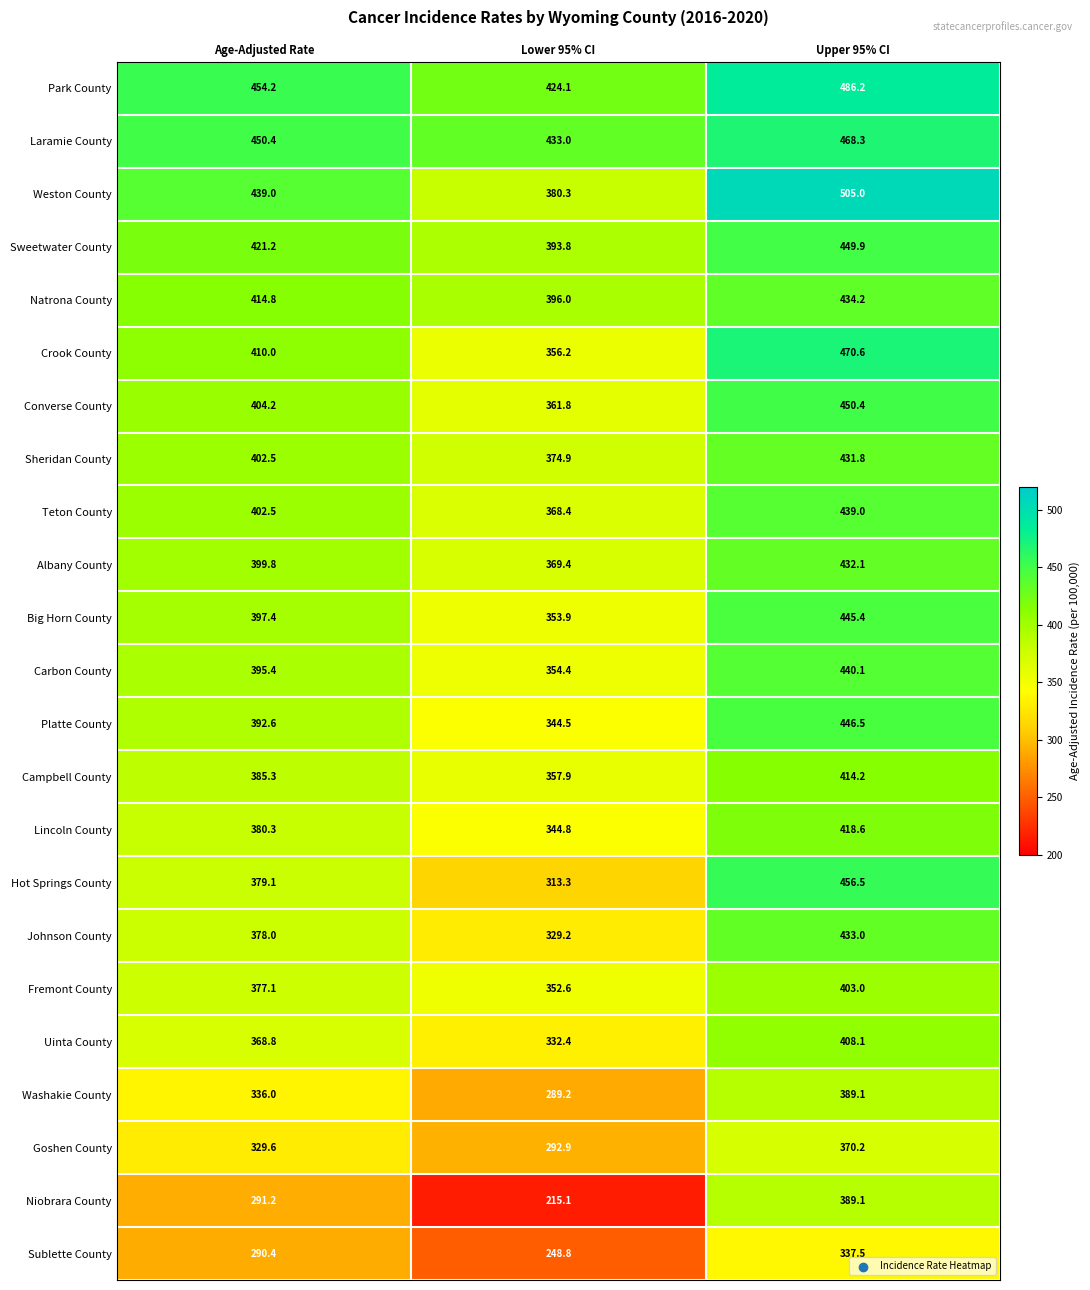

What is the maximum value shown in the chart?

505.0